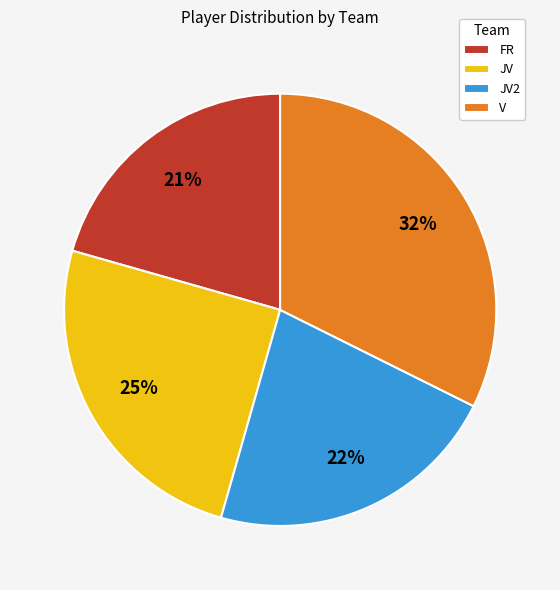

What is the ratio of the value at JV2 to the value at JV?

0.9